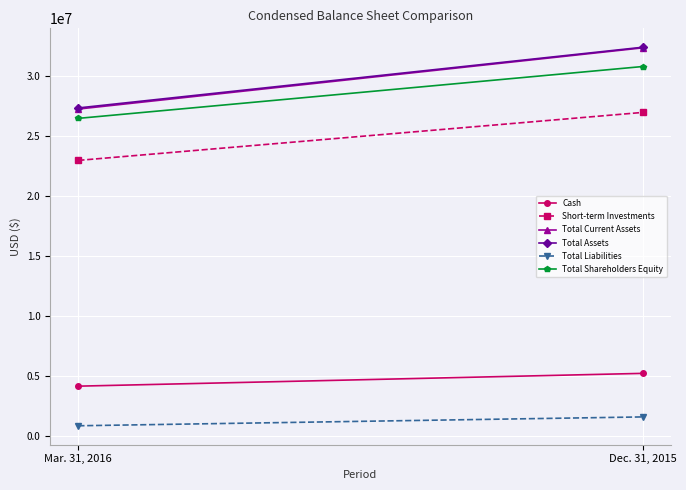

The value of Total Liabilities at Mar. 31, 2016 is 215657. True or false?

False